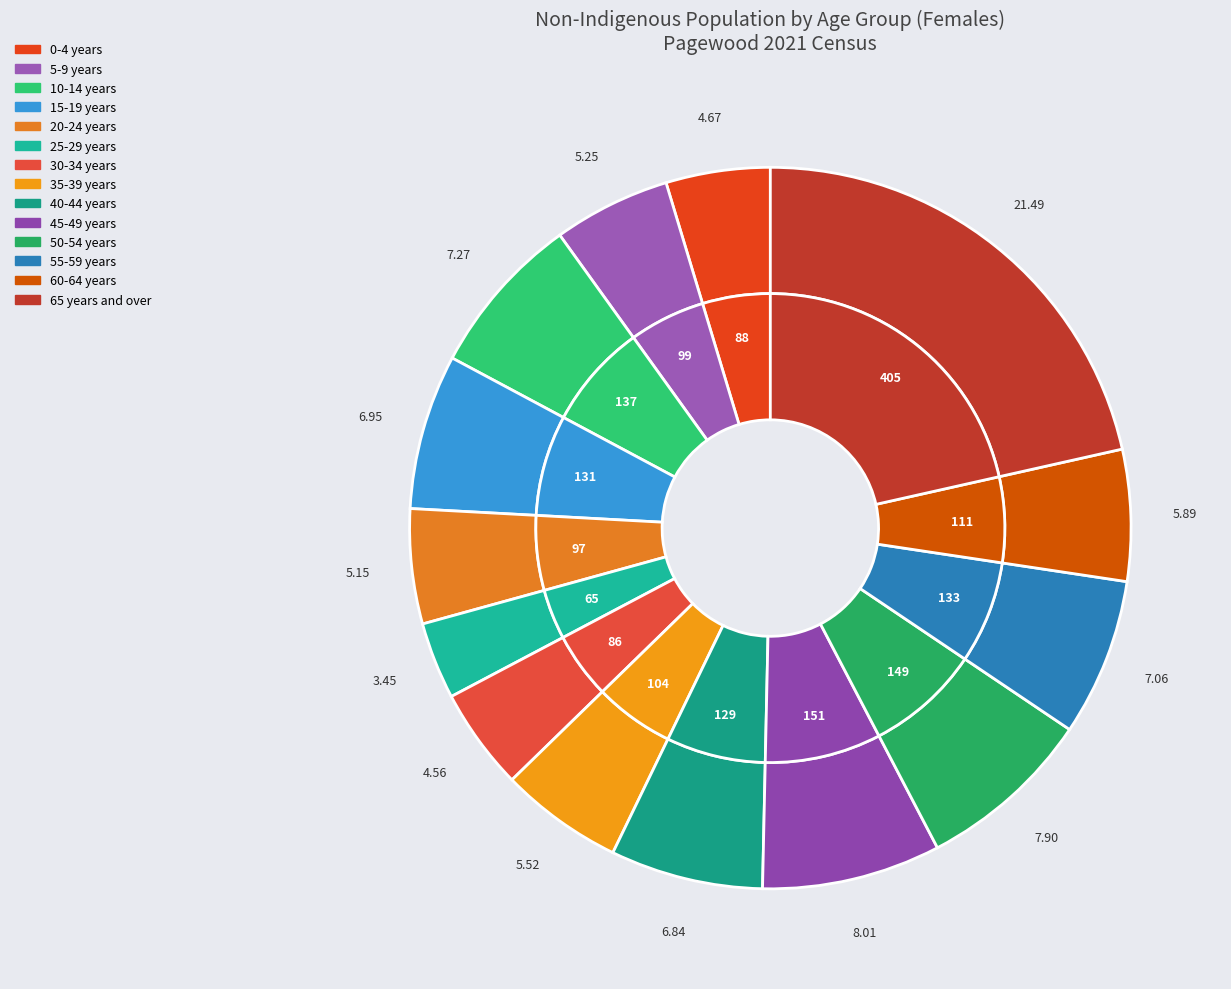

To the nearest percent, what is the difference between the largest and smallest slice percentages?

18%